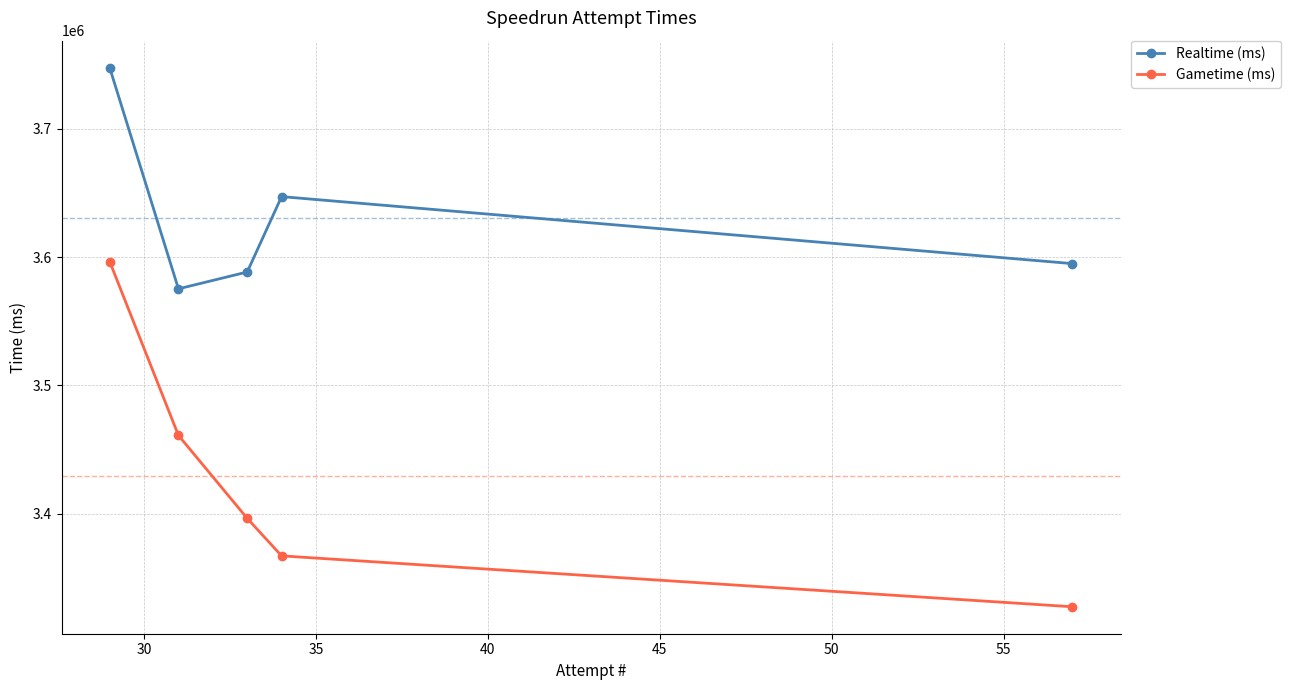

Which series has the largest total across all categories?

Realtime (ms)